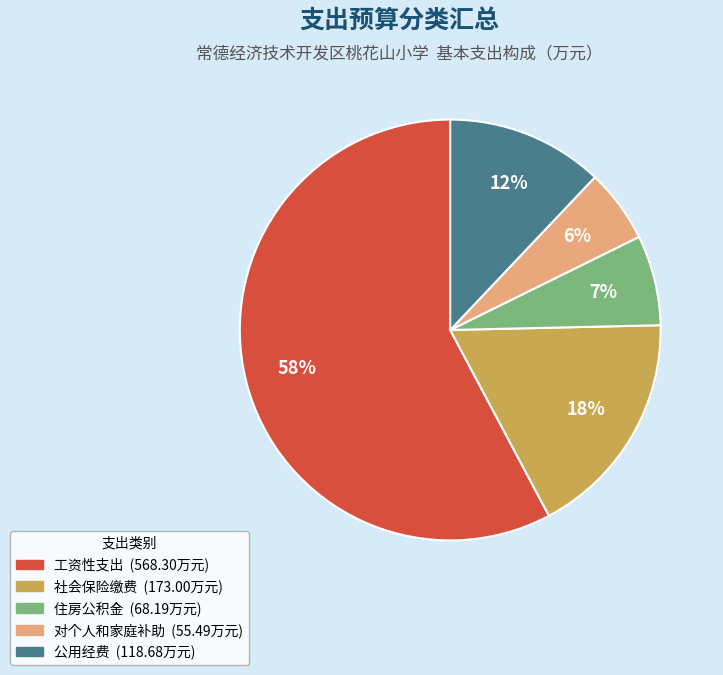

Which has a higher value, 对个人和家庭补助 or 公用经费?

公用经费